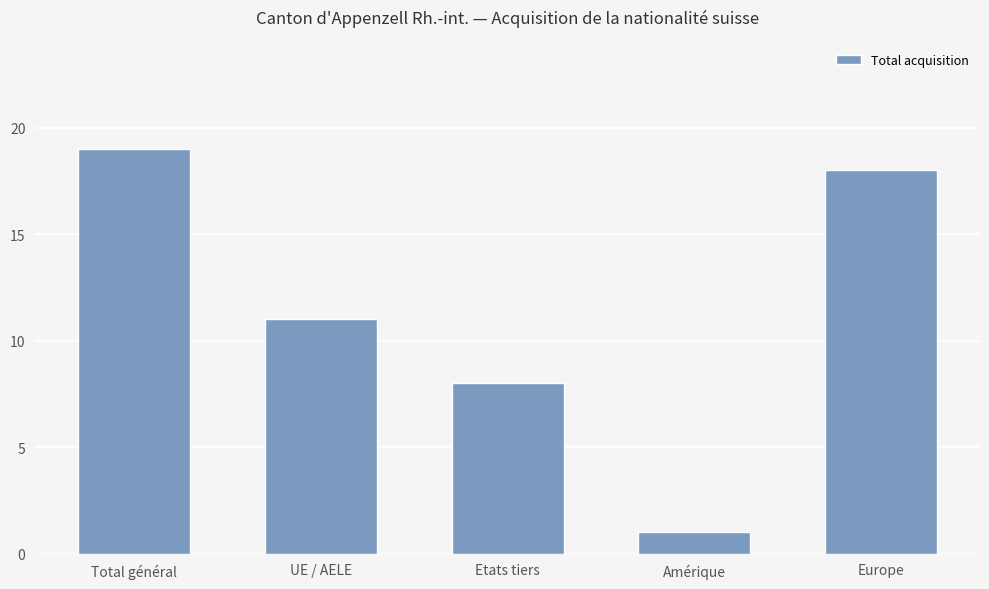

List the labels in order of value, largest first.

Total général, Europe, UE / AELE, Etats tiers, Amérique